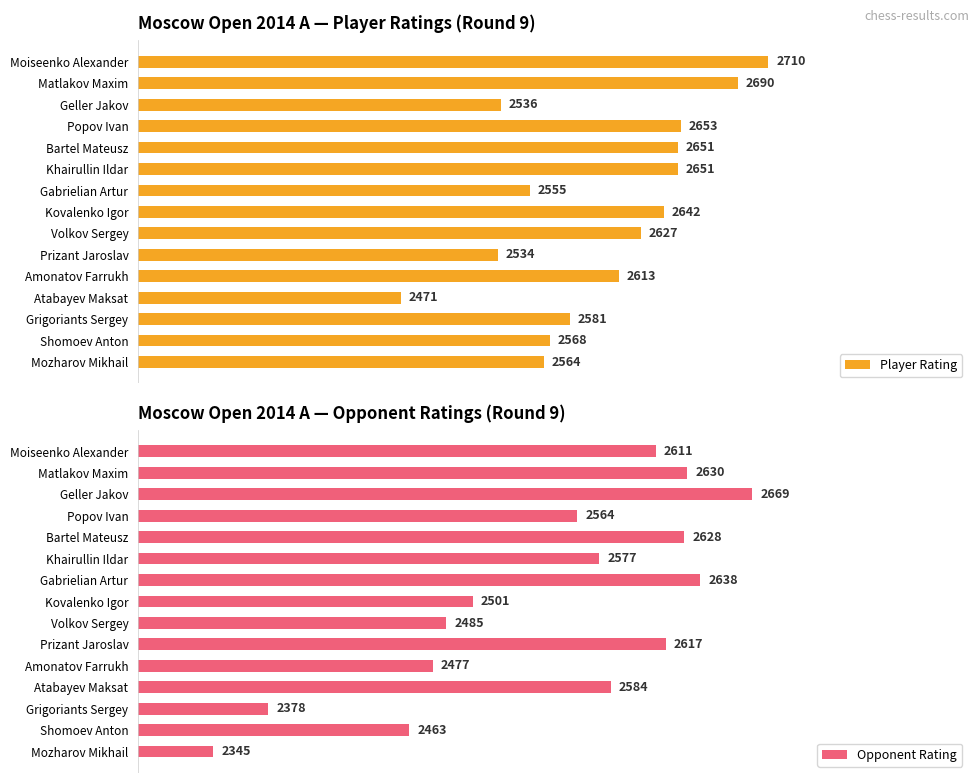

Where is Opponent Rating nearest to the value 2507?

Kovalenko Igor